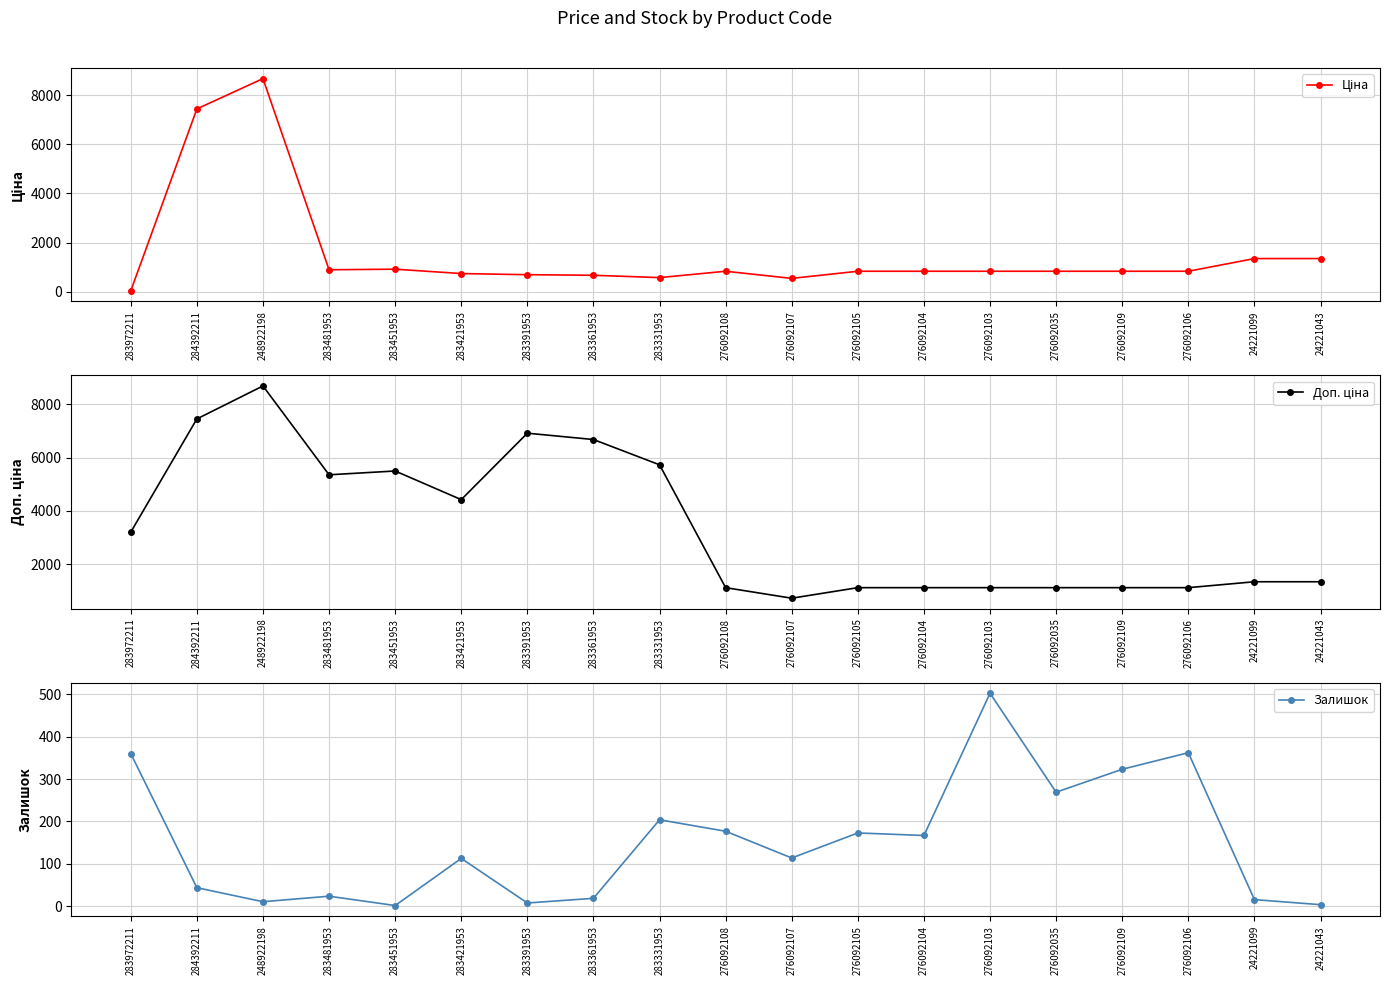

Is it true that Залишок equals 329.4 at 283331953?

False